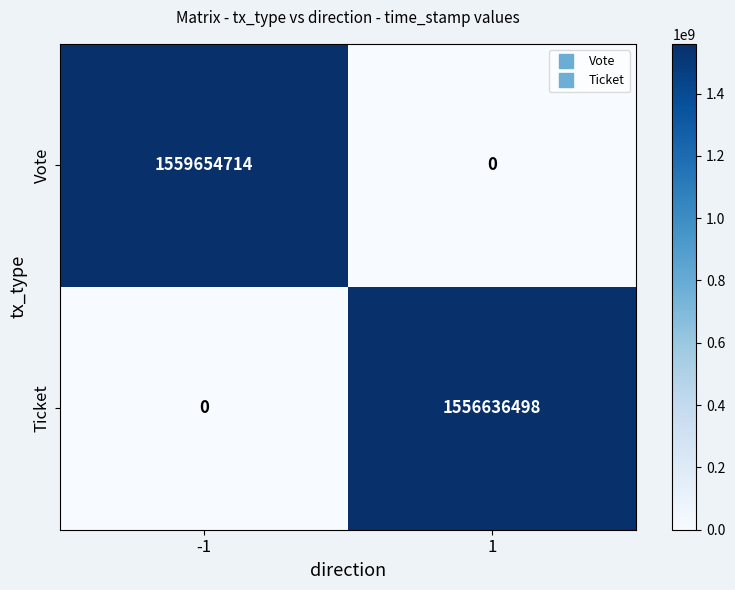

How many data points does each series have?

2